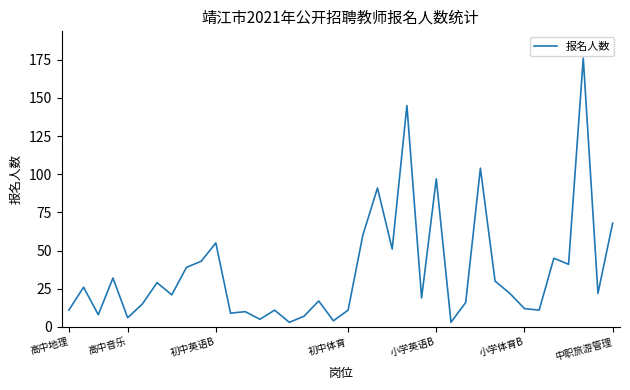

What is the difference between the maximum and minimum values?

173